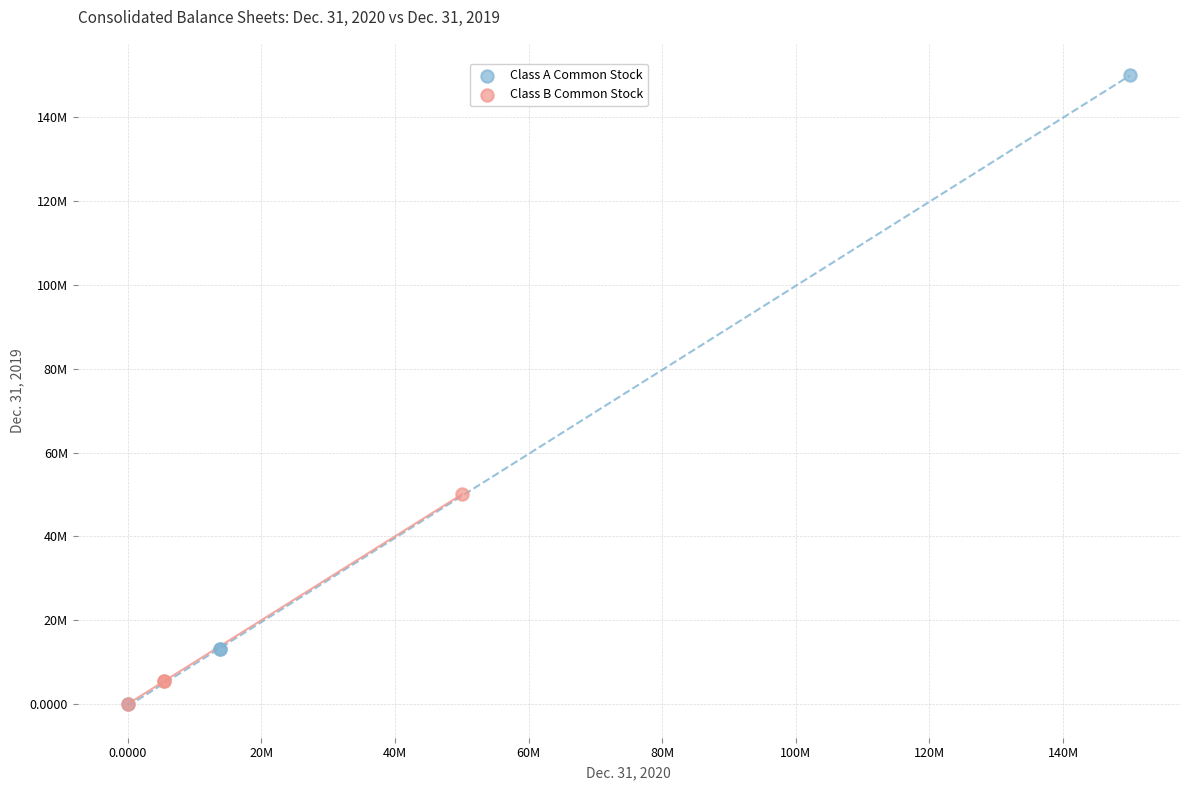

What are all the series names shown in the legend?

Class A Common Stock, Class B Common Stock